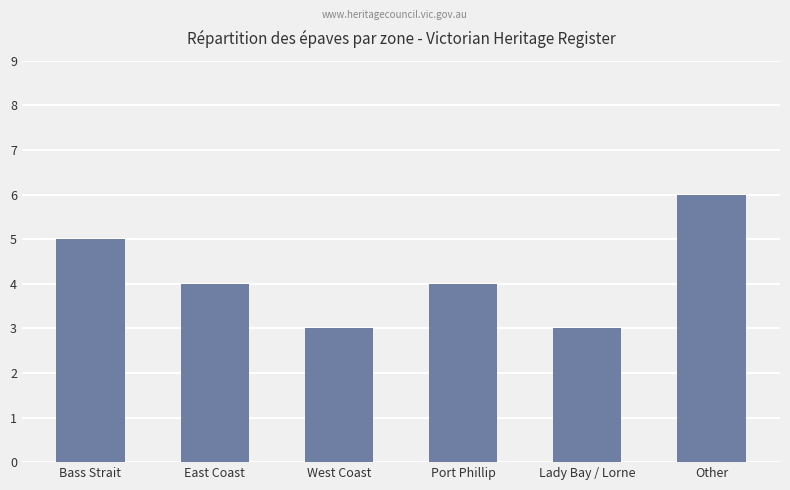

What is the greatest value displayed?

6